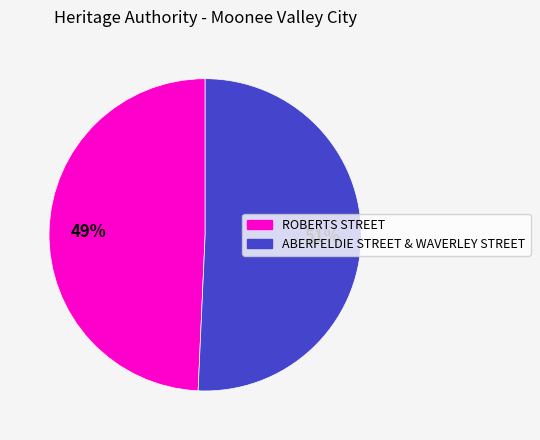

To the nearest percent, what is the combined percentage of ROBERTS STREET and ABERFELDIE STREET & WAVERLEY STREET?

100%